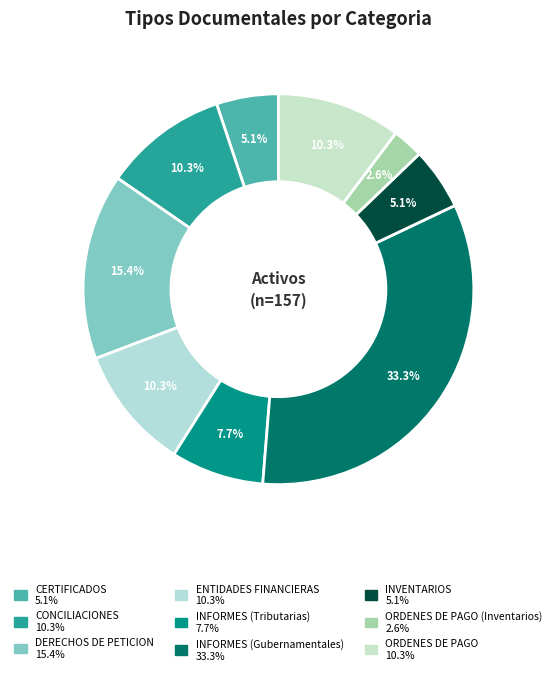

Count the number of slices in the pie.

9